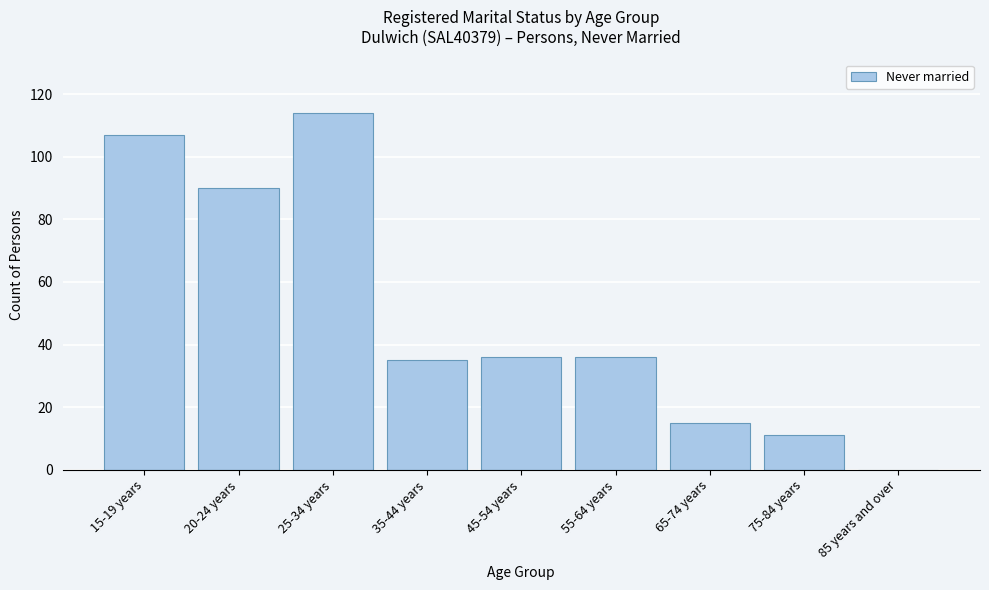

Reading right to left, list all the values displayed in this chart.

85 years and over=0	75-84 years=11	65-74 years=15	55-64 years=36	45-54 years=36	35-44 years=35	25-34 years=114	20-24 years=90	15-19 years=107